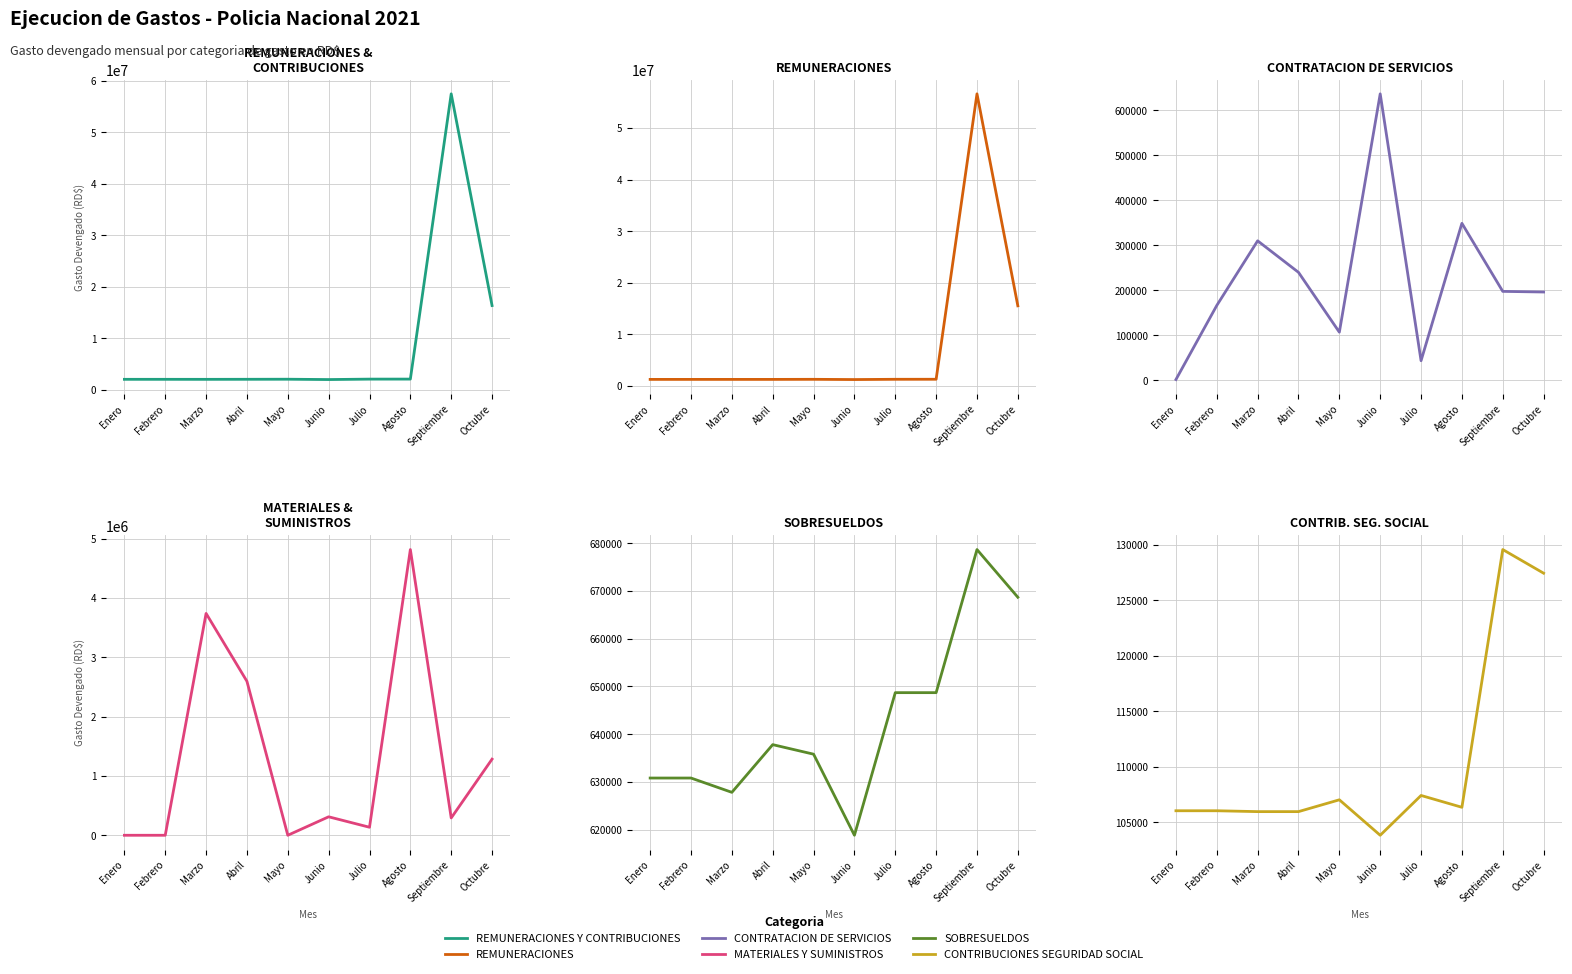

Reading left to right, what are all the values shown in this chart?

REMUNERACIONES Y CONTRIBUCIONES: 1989527.4	1989527.4	1985349.3	1995349.3	2009414.3	1944219.3	2028204.8	2033713.4	57433138.6	16315696.8
REMUNERACIONES: 1252700.0	1252700.0	1251600.0	1251600.0	1266600.0	1221600.0	1272100.0	1278673.6	56624881.8	15519570.0
CONTRATACION DE SERVICIOS: 1856.0	166616.1	310213.1	240164.7	107154.6	636962.7	43753.3	349144.7	197857.9	196464.6
MATERIALES Y SUMINISTROS: 0.0	0.0	3738626.5	2594260.4	0.0	311344.7	135313.5	4814848.4	291968.4	1282705.1
SOBRESUELDOS: 630800.0	630800.0	627800.0	637800.0	635800.0	618800.0	648700.0	648700.0	678700.0	668700.0
CONTRIBUCIONES SEGURIDAD SOCIAL: 106027.4	106027.4	105949.3	105949.3	107014.3	103819.3	107404.8	106339.8	129556.8	127426.8